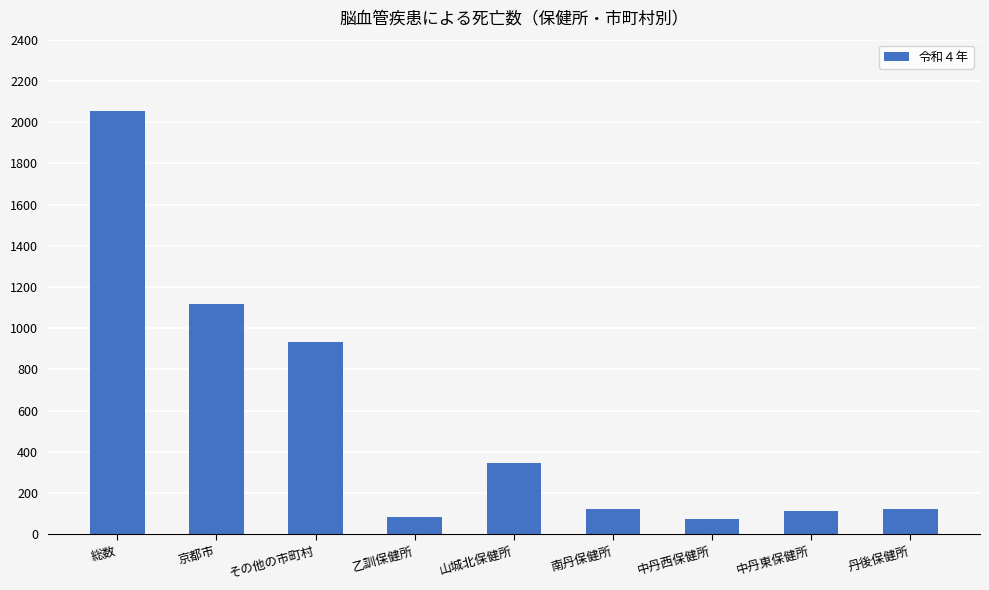

The value at その他の市町村 is 935. True or false?

True